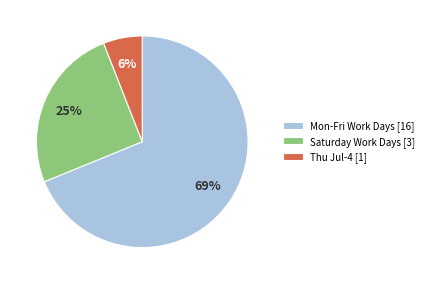

To the nearest percent, what is the difference between the largest and smallest slice percentages?

63%